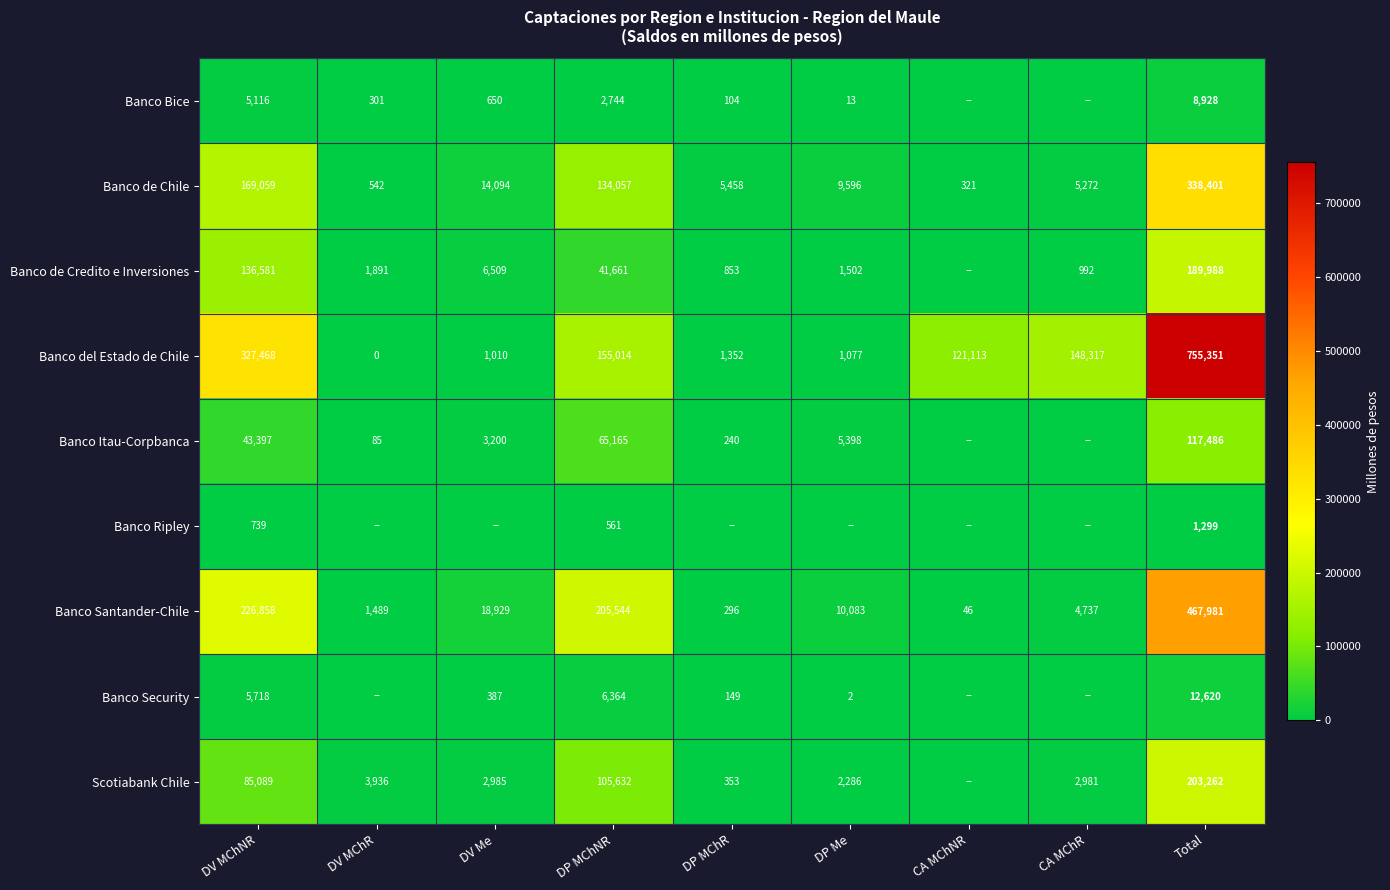

True or false: Banco Ripley has a value of 561 at DP MChNR.

True